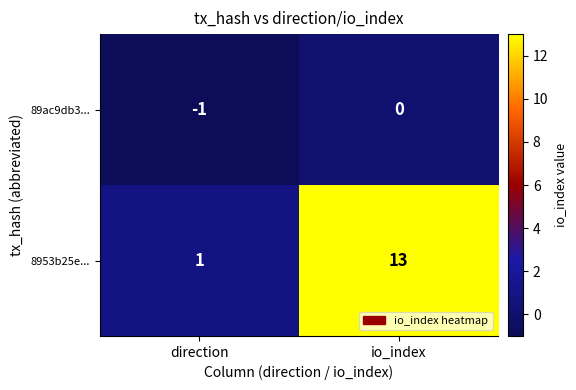

Read the 8953b25e... value at io_index.

13